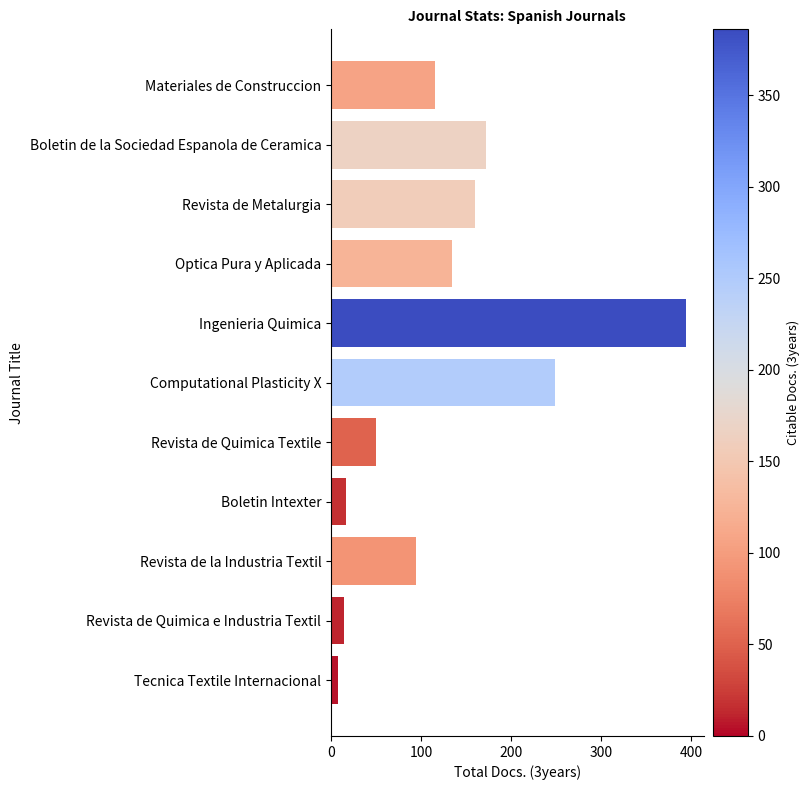

What is the change in value from Revista de Metalurgia to Revista de Quimica Textile?

-110